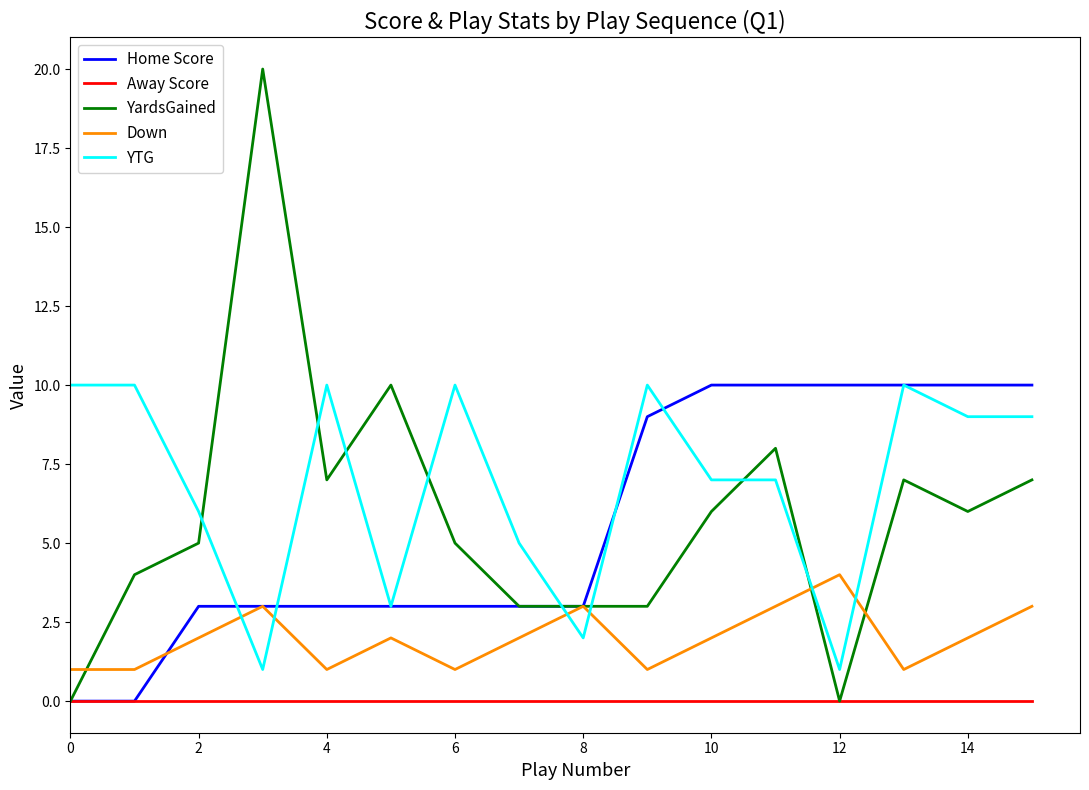

Is this an area chart (filled region under the line)?

No